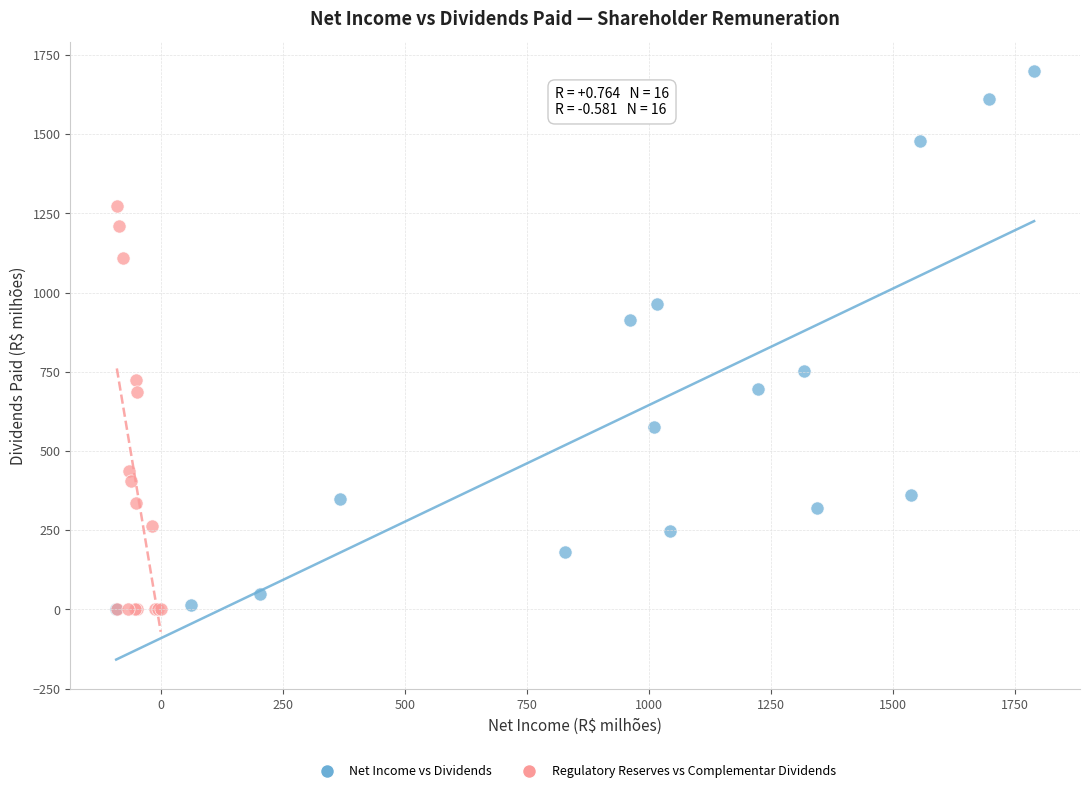

Which series has the largest Y range (max minus min)?

Net Income vs Dividends